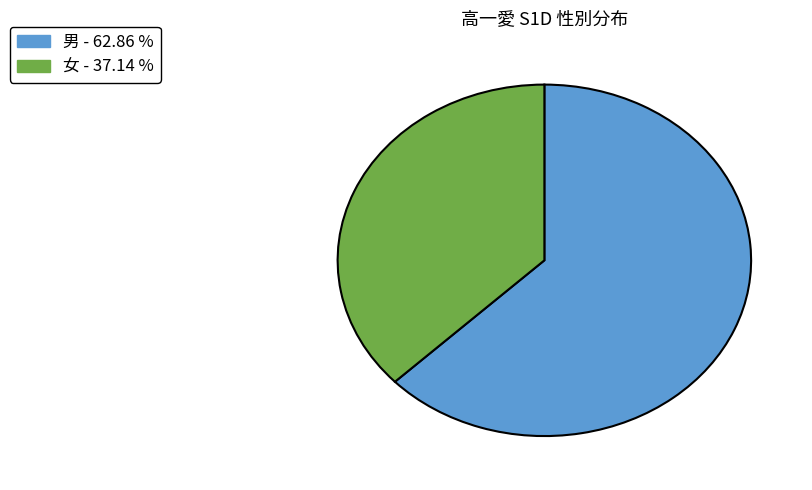

Approximately how many times larger is the value at 女 compared to 男?

0.6